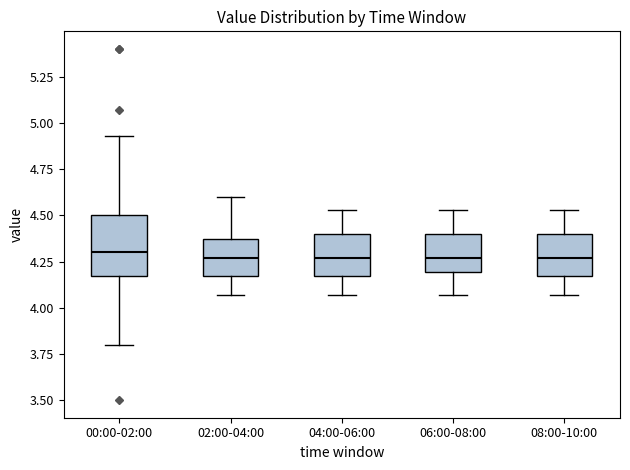

Where does the lower whisker of the box for 04:00-06:00 end on the y-axis? The values are not printed on the chart, so give them approximately, as read against the axis.

4.05